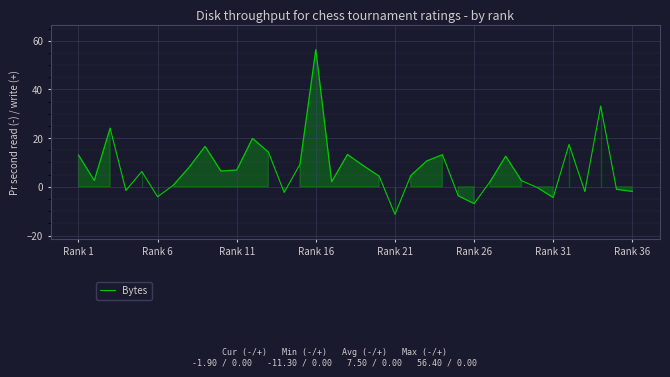

How many categories are shown in the chart?

36